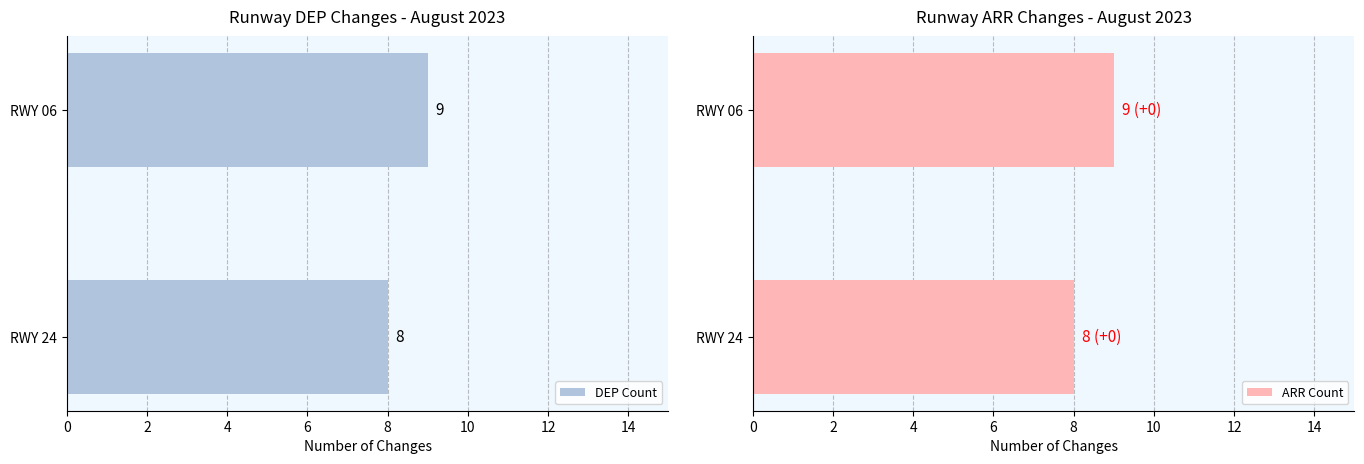

What is the sum of all ARR Count values?

17